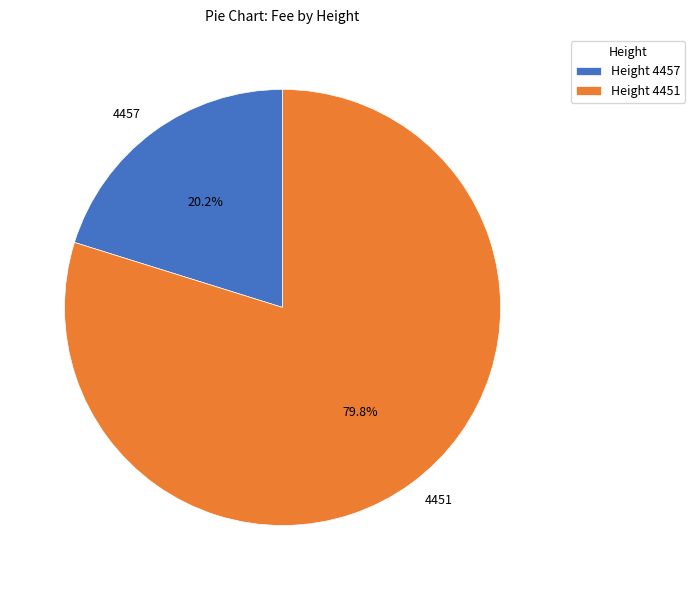

Is it true that 4451 is 80% of the pie?

True